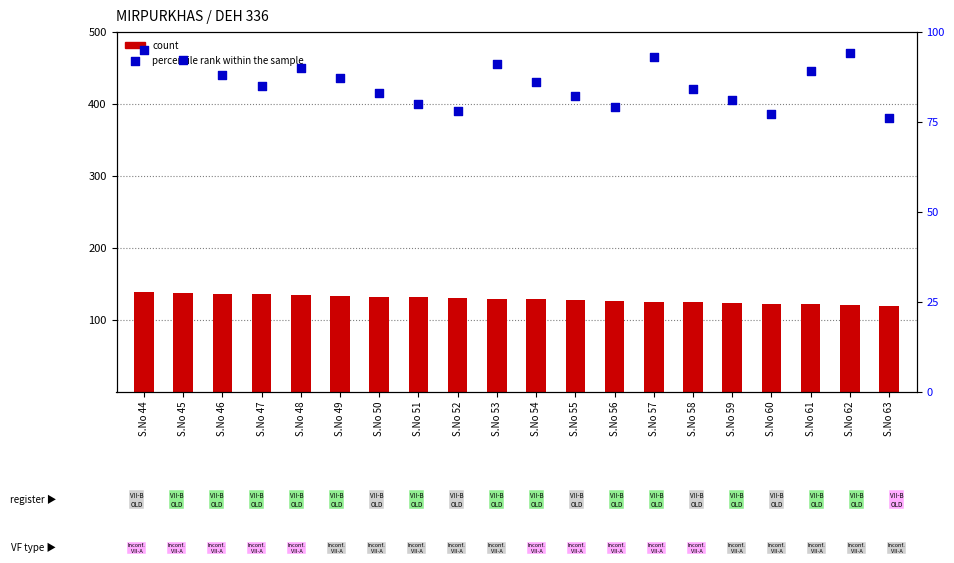

Which series has the largest total across all categories?

count